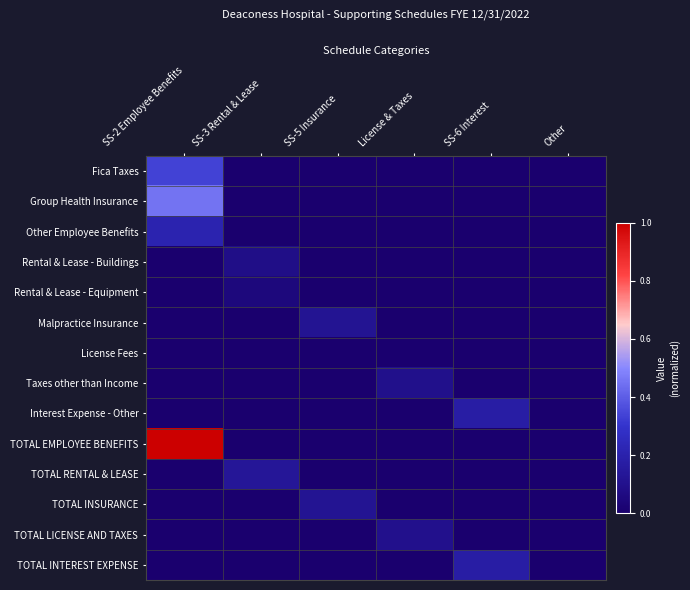

Which series has the largest range (max minus min)?

TOTAL EMPLOYEE BENEFITS